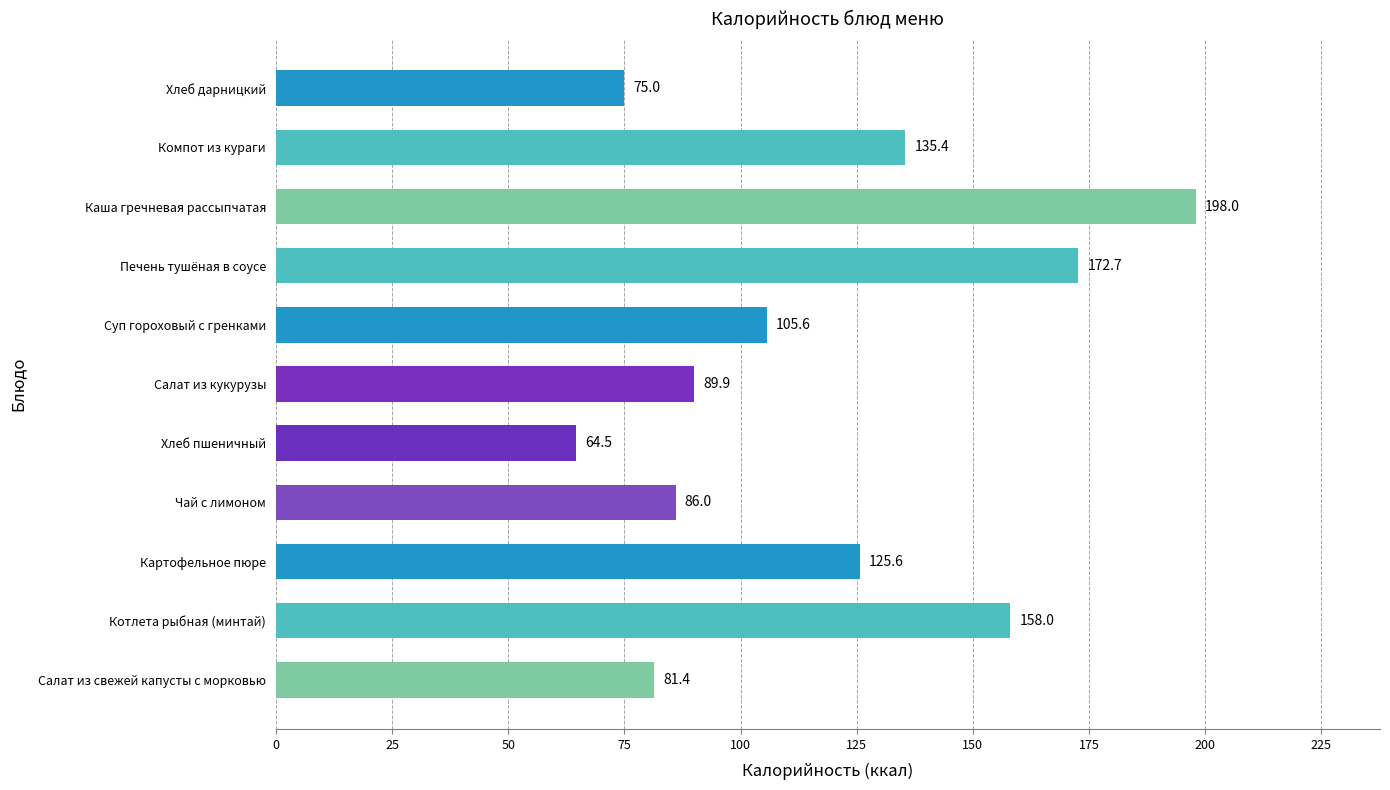

Approximately how many times larger is the value at Хлеб дарницкий compared to Печень тушёная в соусе?

0.4